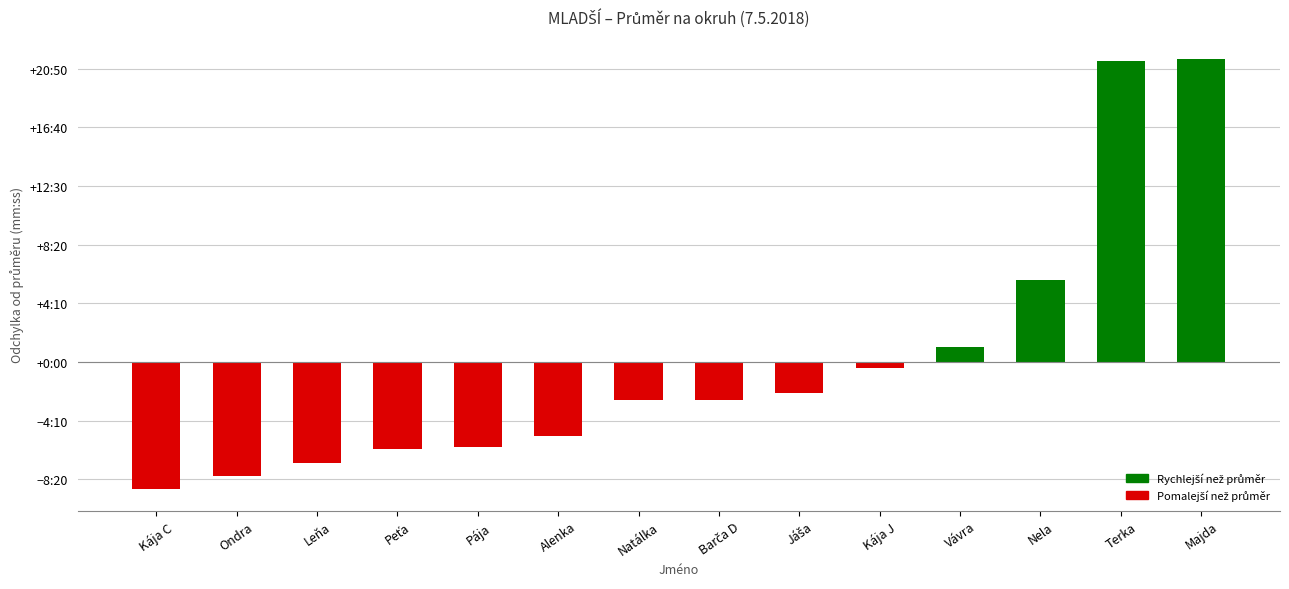

Reading right to left, extract all data points from this chart.

Majda=1289.1	Terka=1284.1	Nela=349.1	Vávra=65.1	Kája J=-26.4	Jáša=-132.9	Barča D=-160.9	Natálka=-163.9	Alenka=-313.9	Pája=-361.2	Peťa=-372.2	Leňa=-428.6	Ondra=-484.6	Kája C=-542.6